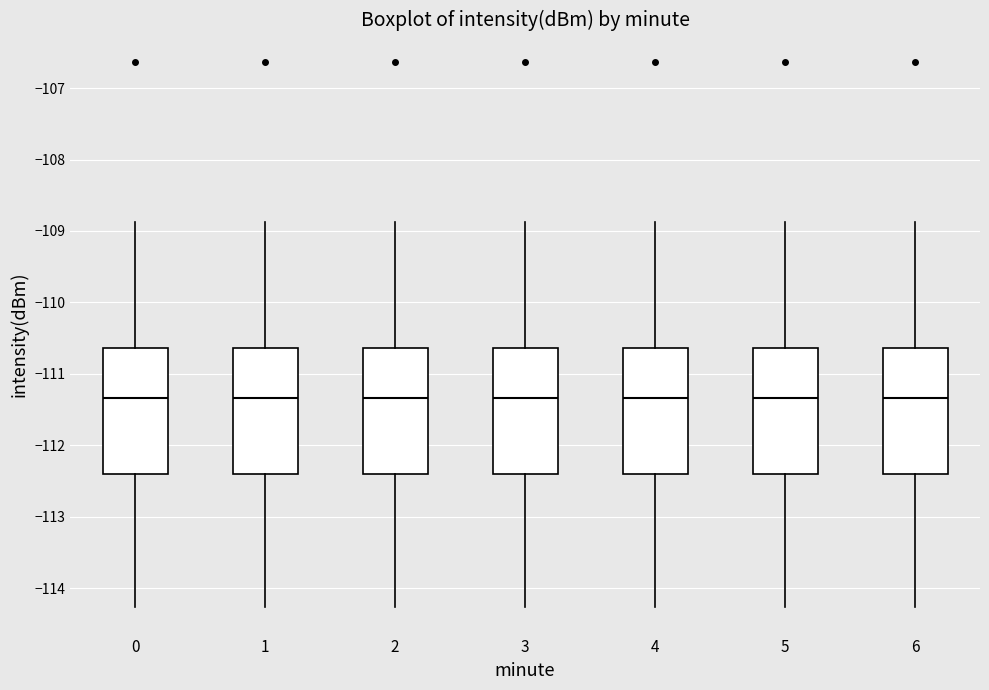

Reading left to right, transcribe this box plot: for each box, give where its median line is, the range the box spans, and where its two whiskers end, as read against the y-axis. The values are not printed on the chart, so give them approximately, as read against the axis.

0: median -111.3, box -112.4 to -110.6, whiskers -114.3 to -108.9
1: median -111.3, box -112.4 to -110.6, whiskers -114.3 to -108.9
2: median -111.3, box -112.4 to -110.6, whiskers -114.3 to -108.9
3: median -111.3, box -112.4 to -110.6, whiskers -114.3 to -108.9
4: median -111.3, box -112.4 to -110.6, whiskers -114.3 to -108.9
5: median -111.3, box -112.4 to -110.6, whiskers -114.3 to -108.9
6: median -111.3, box -112.4 to -110.6, whiskers -114.3 to -108.9